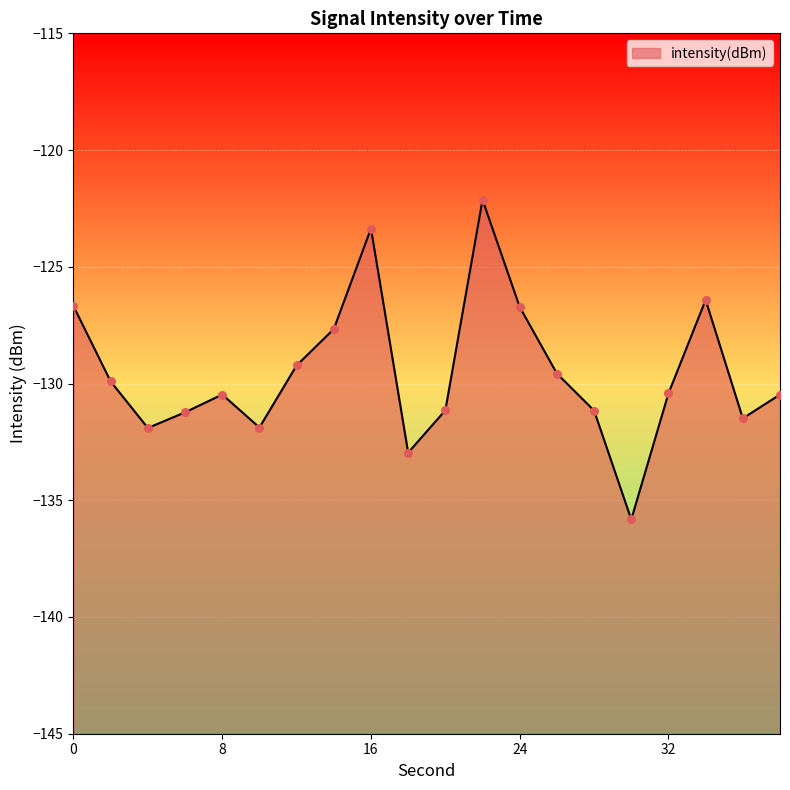

What is the change in value from 0 to 4?

-5.2